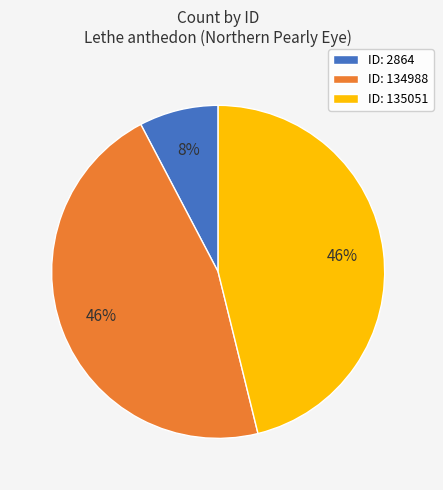

Which category has the smallest portion of the pie?

ID: 2864